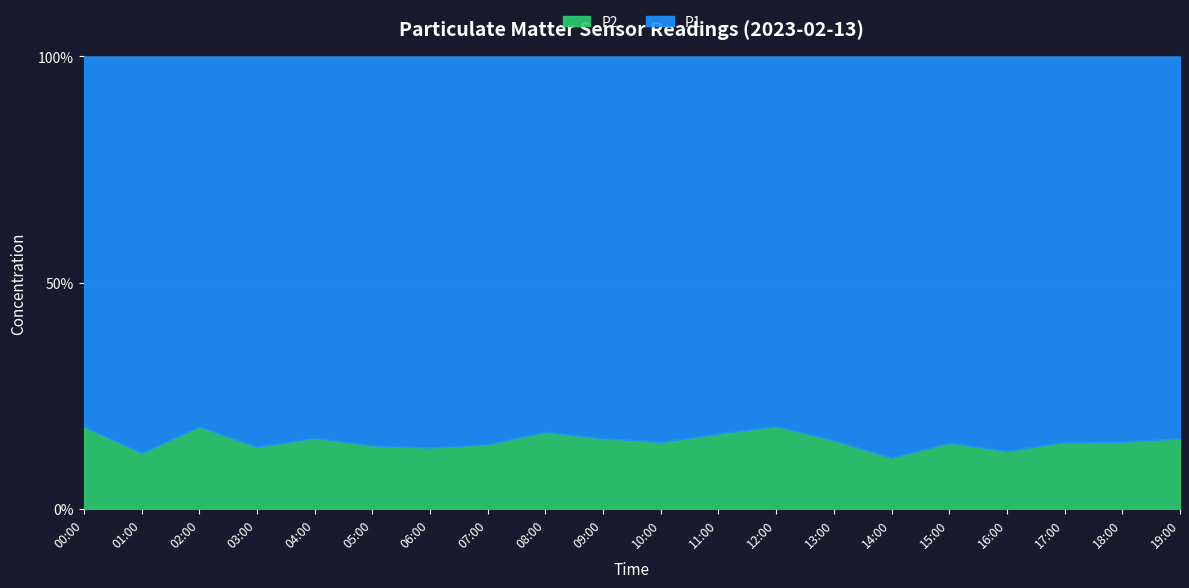

True or false: P2 has a value of 8.1 at 13:00.

False